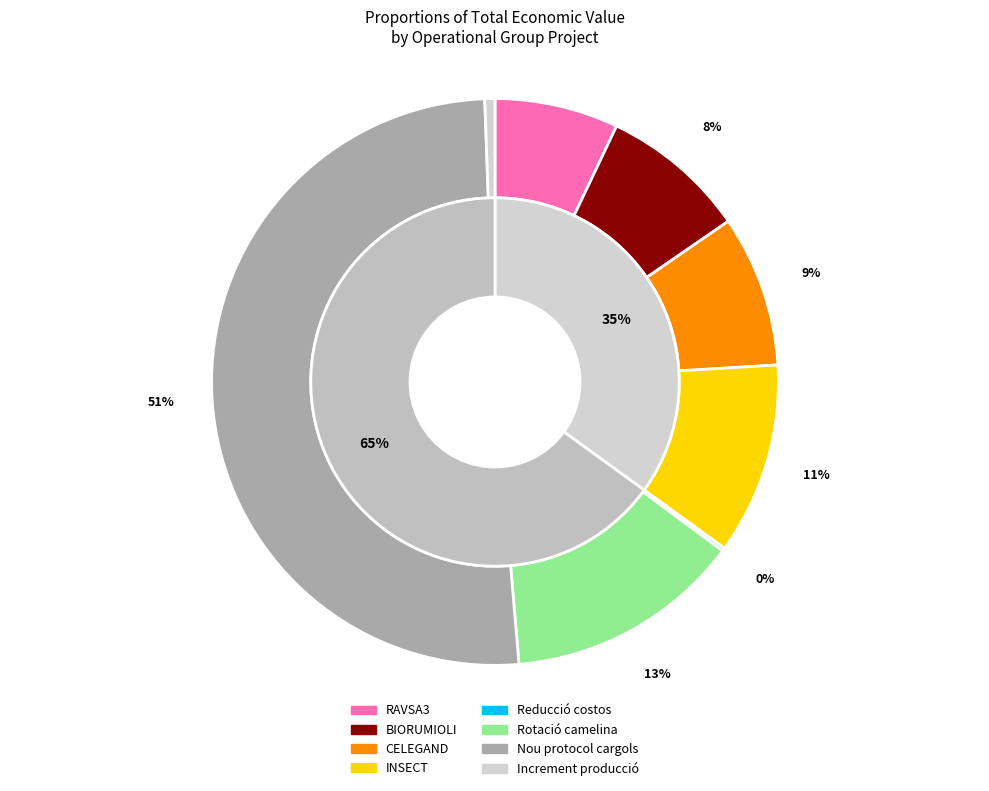

Is it true that CELEGAND is 1% of the pie?

False